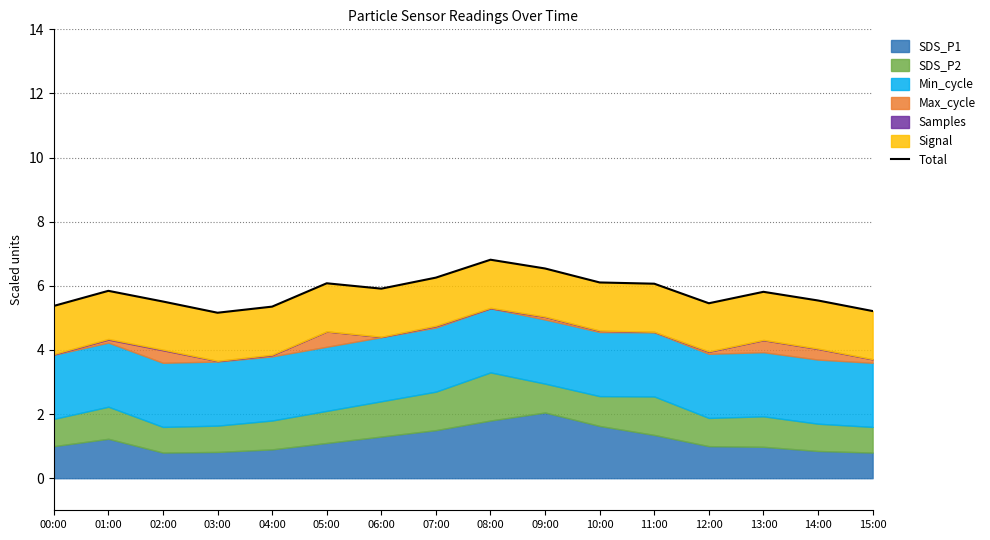

List the labels in order of value, largest first.

08:00, 09:00, 07:00, 10:00, 05:00, 11:00, 06:00, 01:00, 13:00, 14:00, 02:00, 12:00, 00:00, 04:00, 15:00, 03:00